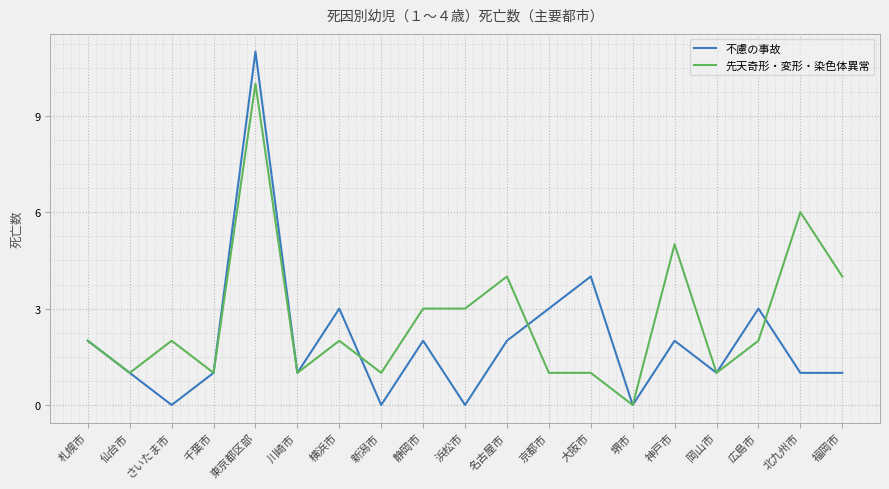

What is the sum of the 先天奇形・変形・染色体異常 values at 大阪市 and 堺市?

1